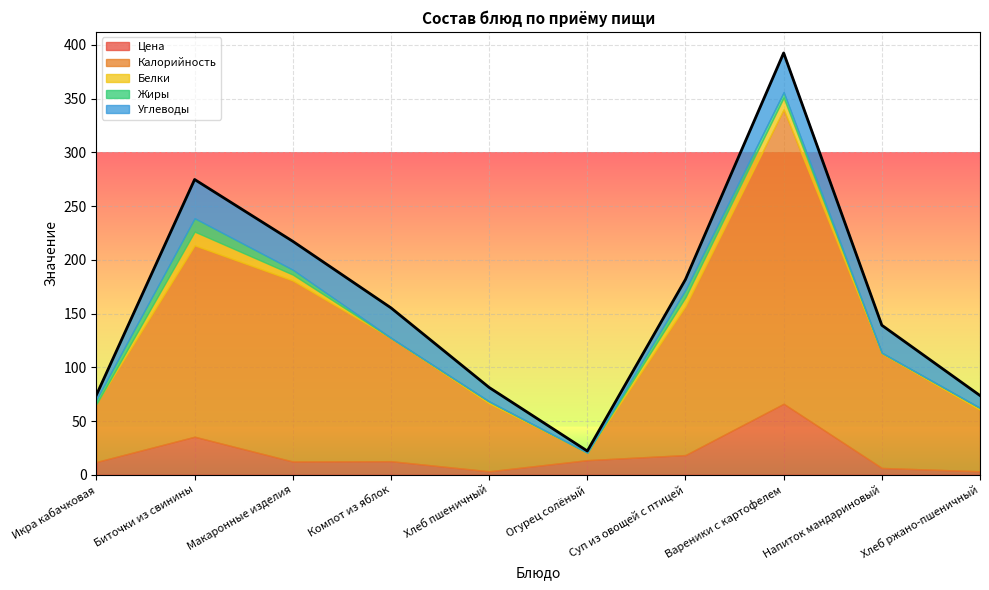

Reading left to right, list all the values displayed in this chart.

Цена: Икра кабачковая=11.9	Биточки из свинины=35.4	Макаронные изделия=12.3	Компот из яблок=12.6	Хлеб пшеничный=3.2	Огурец солёный=13.6	Суп из овощей с птицей=18.3	Вареники с картофелем=66.1	Напиток мандариновый=6.3	Хлеб ржано-пшеничный=3.2
Калорийность: Икра кабачковая=54.0	Биточки из свинины=178.1	Макаронные изделия=168.4	Компот из яблок=114.6	Хлеб пшеничный=63.0	Огурец солёный=7.0	Суп из овощей с птицей=138.6	Вареники с картофелем=274.0	Напиток мандариновый=106.4	Хлеб ржано-пшеничный=57.0
Белки: Икра кабачковая=0.0	Биточки из свинины=12.8	Макаронные изделия=5.5	Компот из яблок=0.1	Хлеб пшеничный=1.8	Огурец солёный=0.0	Суп из овощей с птицей=8.4	Вареники с картофелем=11.0	Напиток мандариновый=0.7	Хлеб ржано-пшеничный=1.8
Жиры: Икра кабачковая=4.2	Биточки из свинины=12.4	Макаронные изделия=4.5	Компот из яблок=0.1	Хлеб пшеничный=0.3	Огурец солёный=0.0	Суп из овощей с птицей=6.9	Вареники с картофелем=5.1	Напиток мандариновый=0.1	Хлеб ржано-пшеничный=0.3
Углеводы: Икра кабачковая=4.2	Биточки из свинины=36.0	Макаронные изделия=26.4	Компот из яблок=27.9	Хлеб пшеничный=12.9	Огурец солёный=1.5	Суп из овощей с птицей=9.6	Вареники с картофелем=36.4	Напиток мандариновый=25.6	Хлеб ржано-пшеничный=11.4